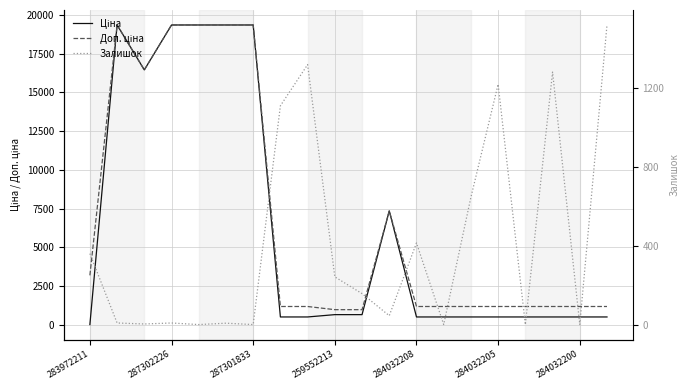

What are all the series names shown in the legend?

Ціна, Доп. ціна, Залишок